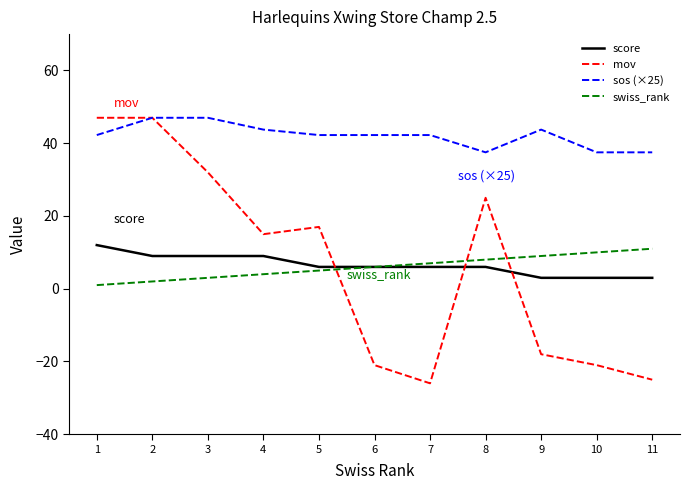

The value of swiss_rank at 11 is 11.0. True or false?

True